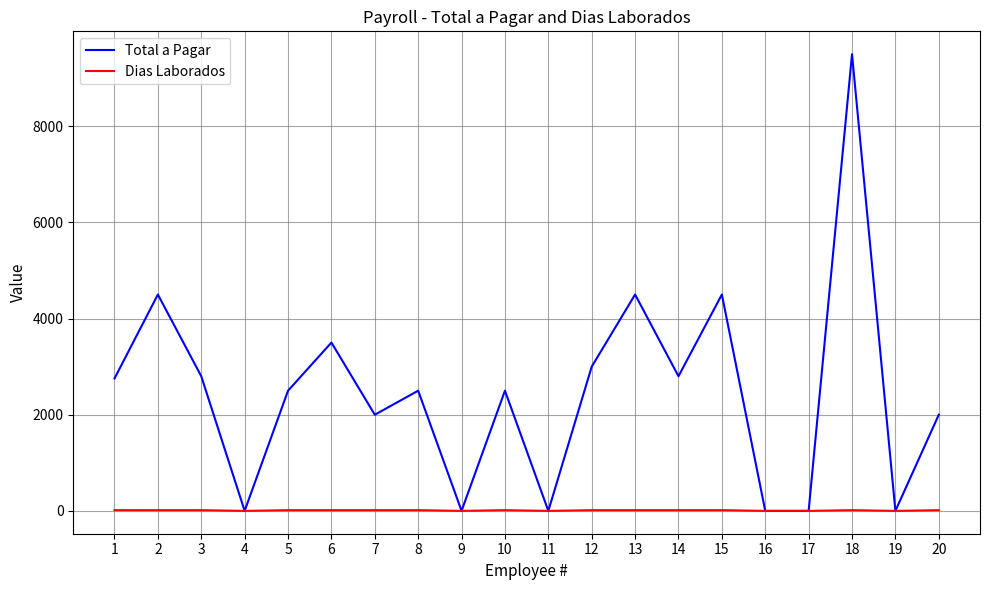

At which category is the sum across all series the highest?

18